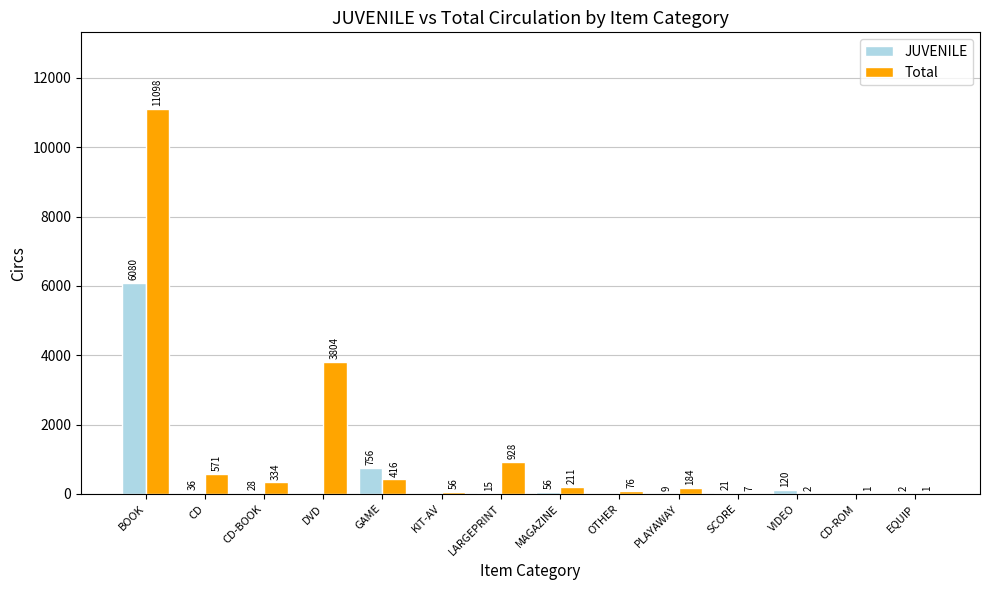

The value of JUVENILE at SCORE is 21. True or false?

True